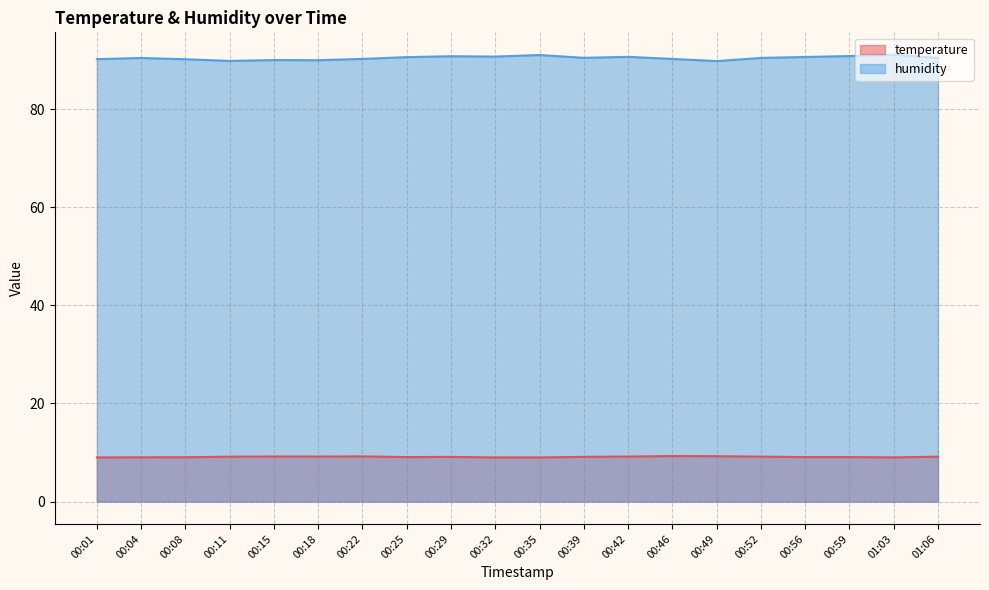

What is the difference between the second highest and minimum values in the temperature series?

0.2